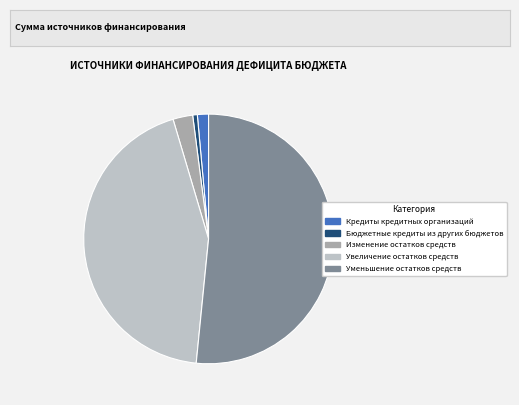

Do Кредиты кредитных организаций and Увеличение остатков средств together represent more than half of the pie?

No